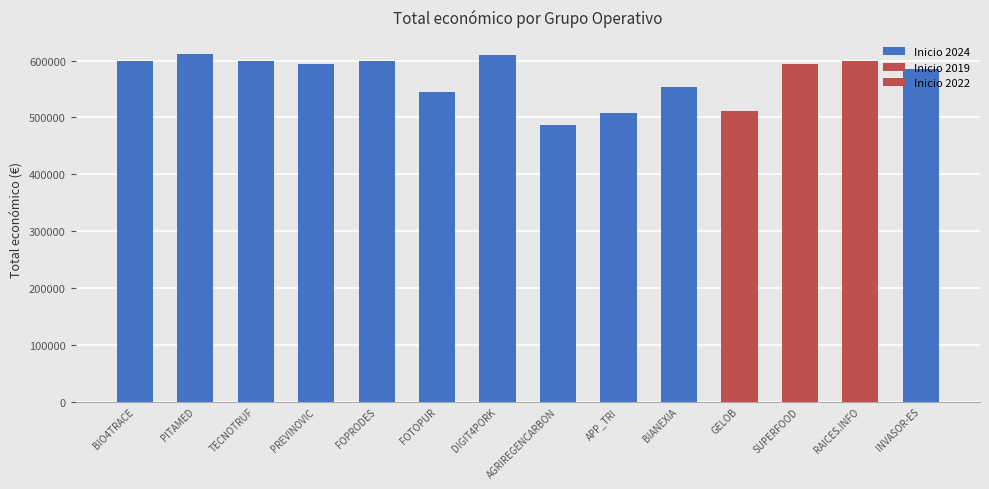

At which category does the chart reach its peak across all series?

PITAMED